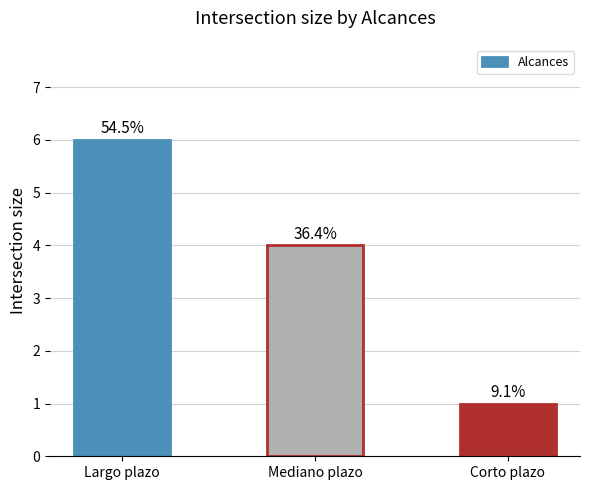

What is the sum of the values at Mediano plazo and Corto plazo?

5